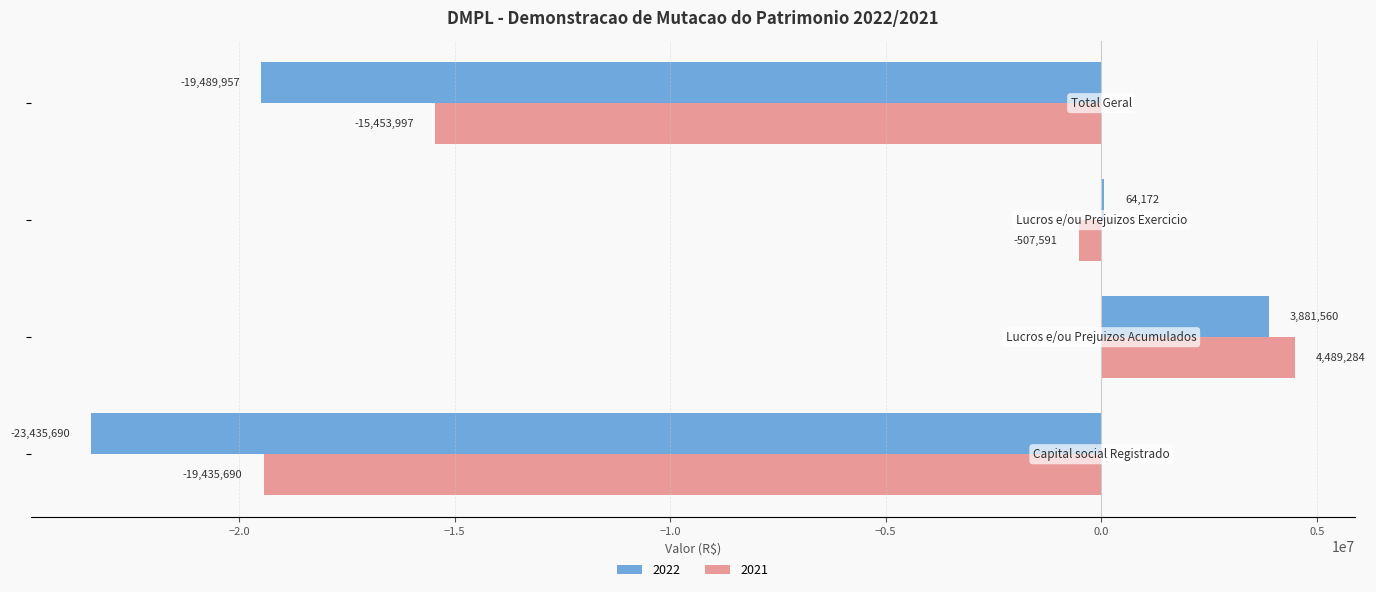

What is the greatest value displayed?

4489284.2